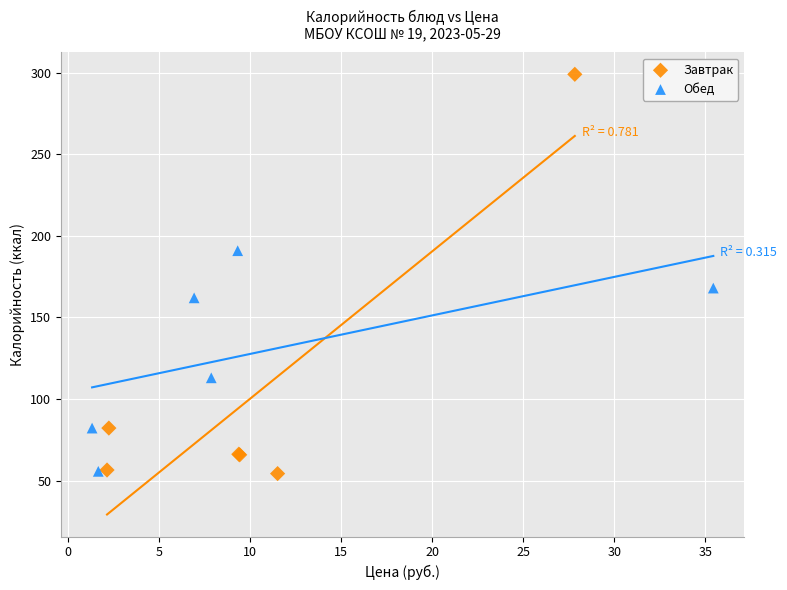

Which series has the widest spread of Y values?

Завтрак